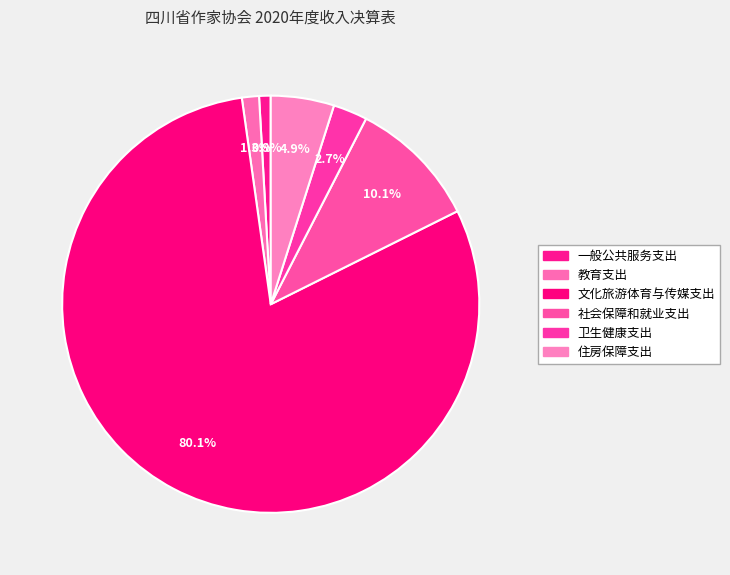

How many segments does this pie chart have?

6